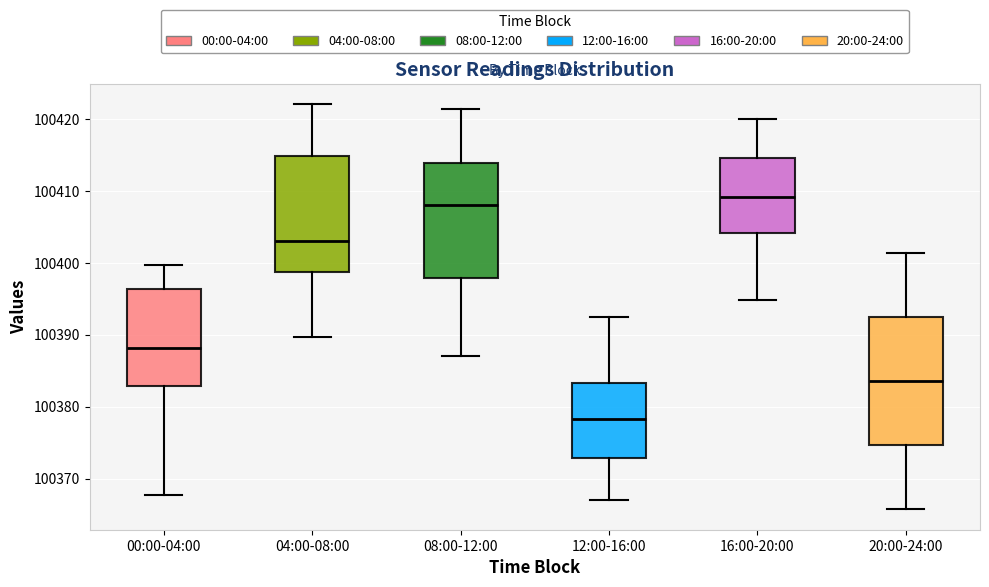

Reading left to right, read every box against the y-axis: the position of its median line, the range the box covers, and the ends of its whiskers. The values are not printed on the chart, so give them approximately, as read against the axis.

00:00-04:00: median 100388, box 100383 to 100396, whiskers 100368 to 100400
04:00-08:00: median 100403, box 100399 to 100415, whiskers 100390 to 100422
08:00-12:00: median 100408, box 100398 to 100414, whiskers 100387 to 100421
12:00-16:00: median 100378, box 100373 to 100383, whiskers 100367 to 100393
16:00-20:00: median 100409, box 100404 to 100415, whiskers 100395 to 100420
20:00-24:00: median 100384, box 100375 to 100392, whiskers 100366 to 100401